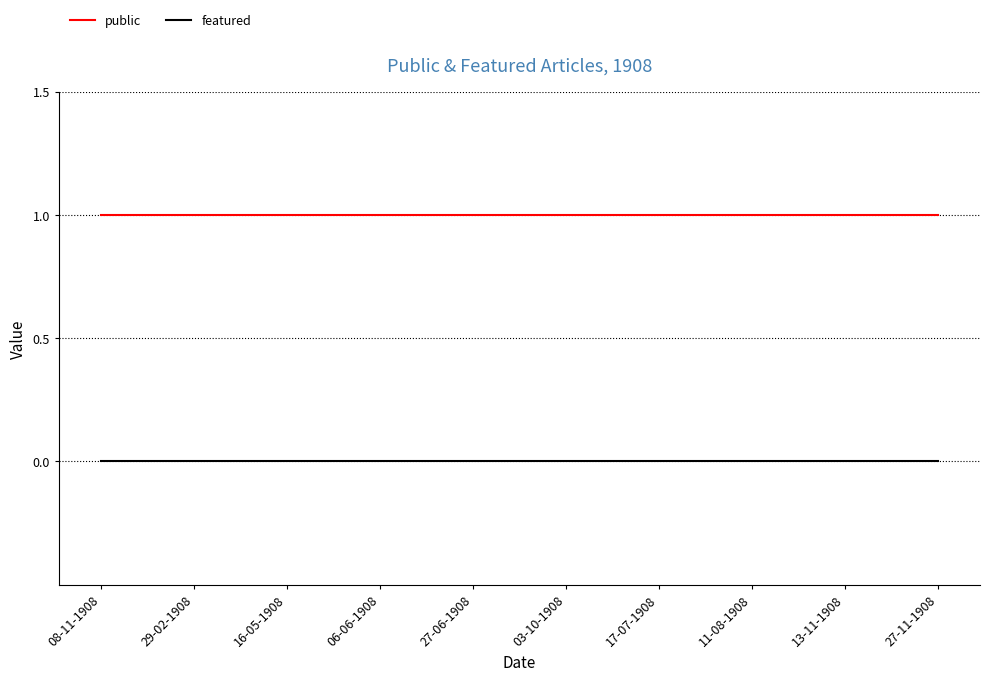

Rank the series at 03-10-1908 from highest to lowest value.

public, featured